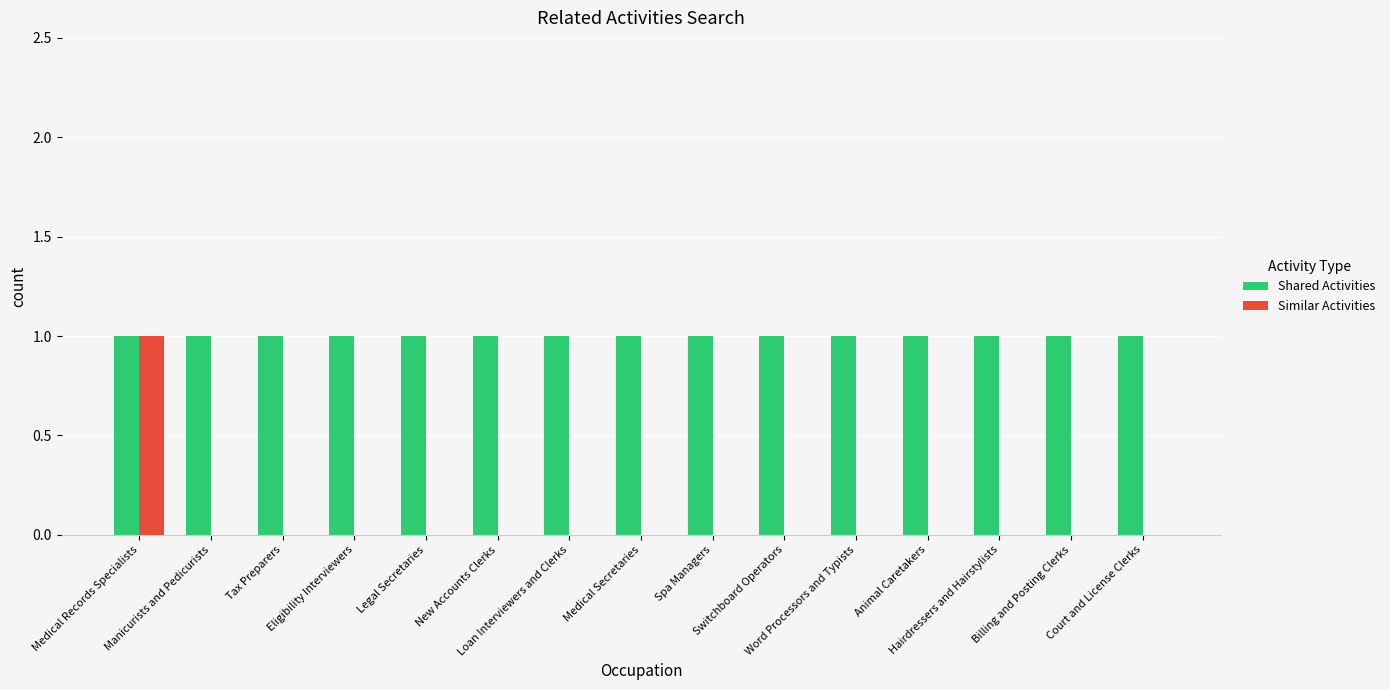

Is it true that Shared Activities equals 0 at New Accounts Clerks?

False